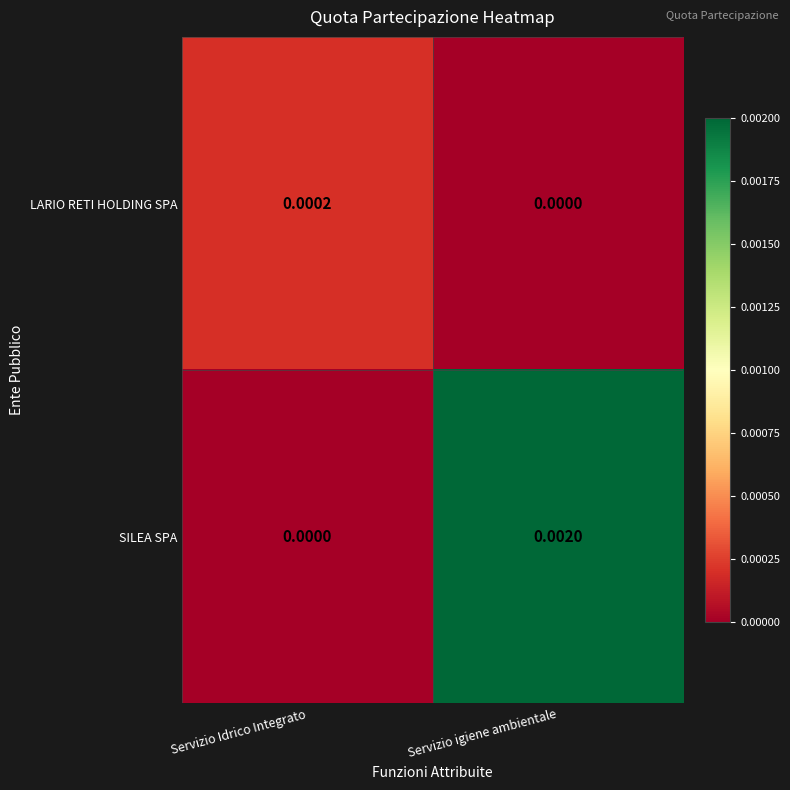

Which series has the largest range (max minus min)?

SILEA SPA